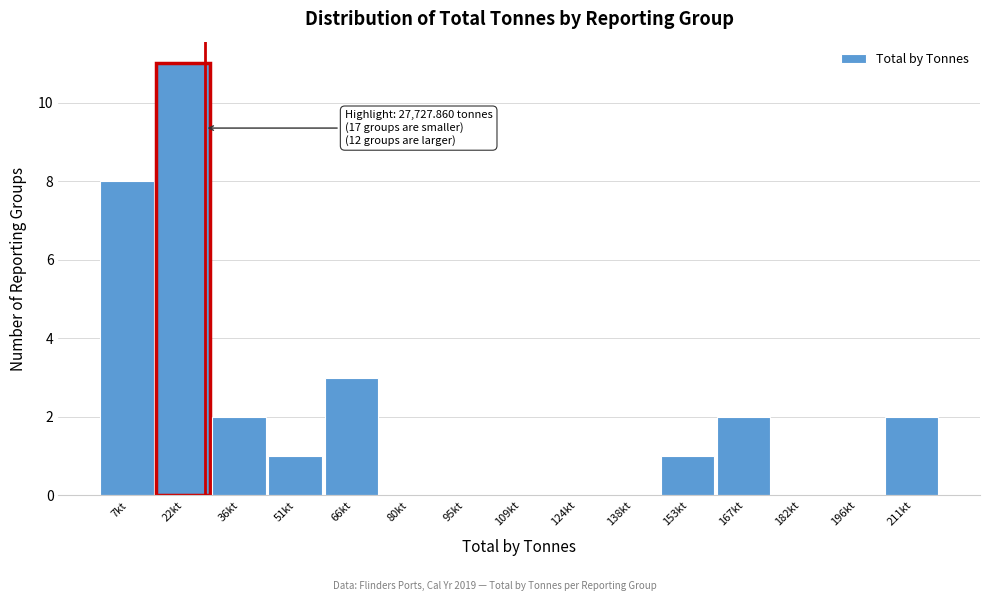

Reading left to right, what are all the values shown in this chart?

7kt=8	22kt=11	36kt=2	51kt=1	66kt=3	80kt=0	95kt=0	109kt=0	124kt=0	138kt=0	153kt=1	167kt=2	182kt=0	196kt=0	211kt=2